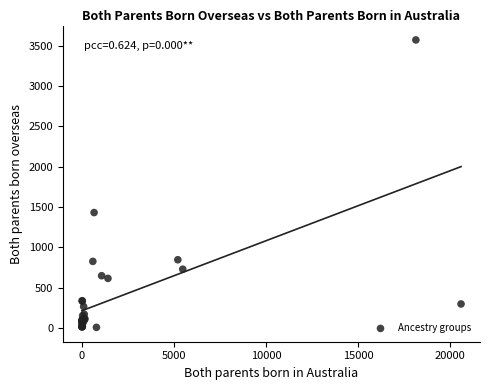

What Y value in the scatter plot is closest to 1790?

1432